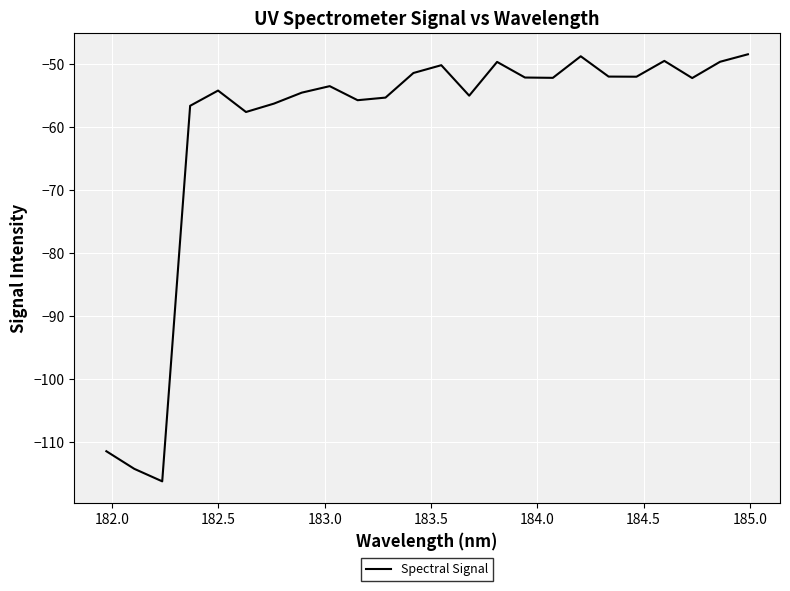

What is the difference between the maximum and minimum values?

67.7